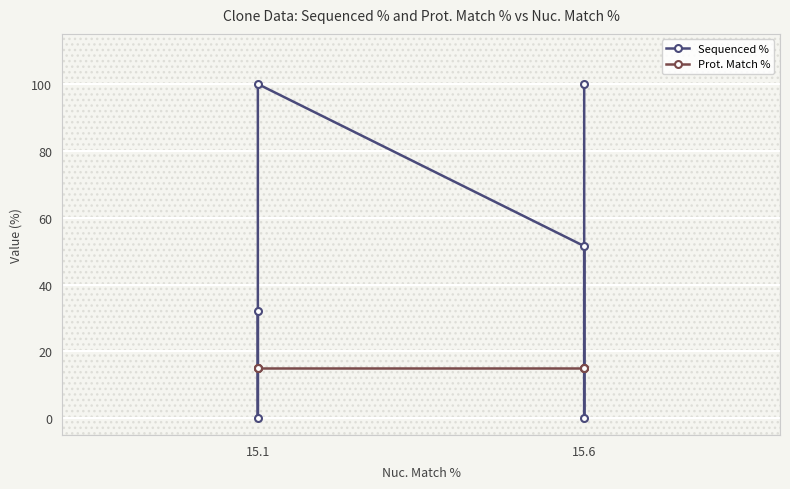

True or false: Sequenced % has more than 2 interior local peaks.

False